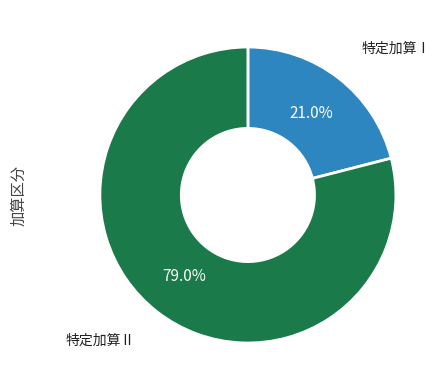

To the nearest percent, what is the difference between the largest and smallest slice percentages?

58%